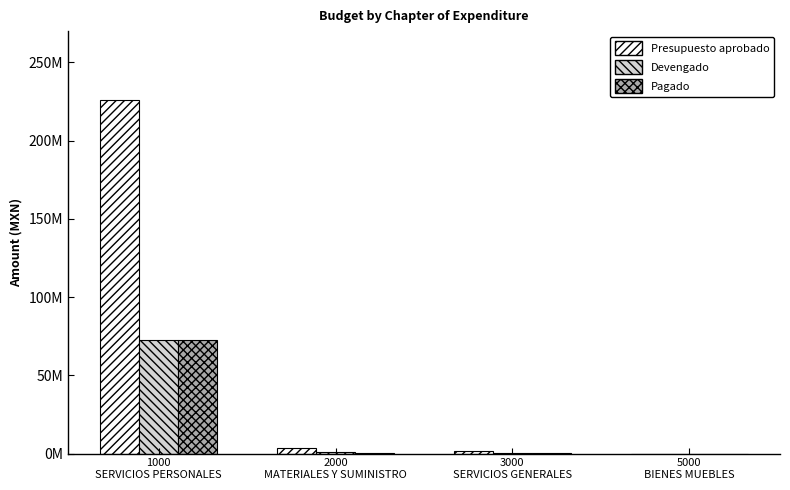

Which label corresponds to the largest value in the chart?

1000
SERVICIOS PERSONALES